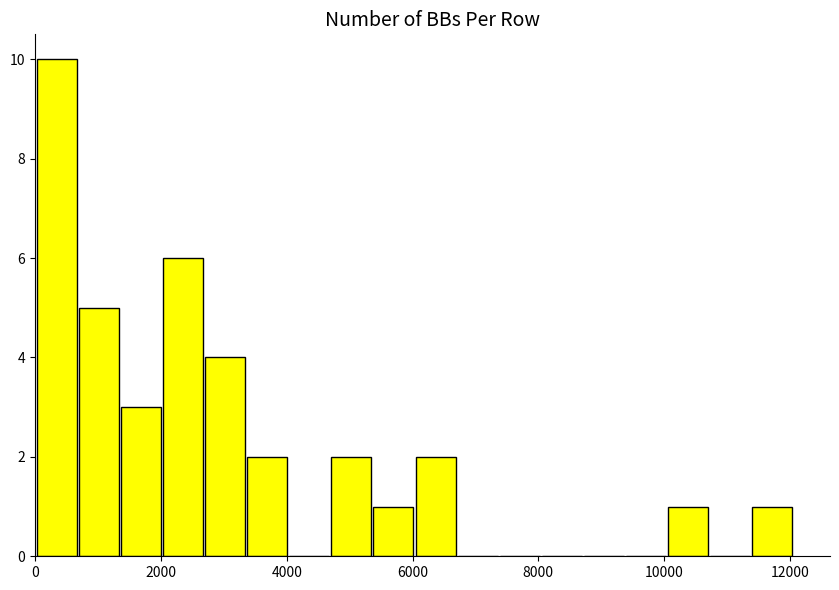

Read against the x-axis, roughly where is the centre of the tallest bar?

400